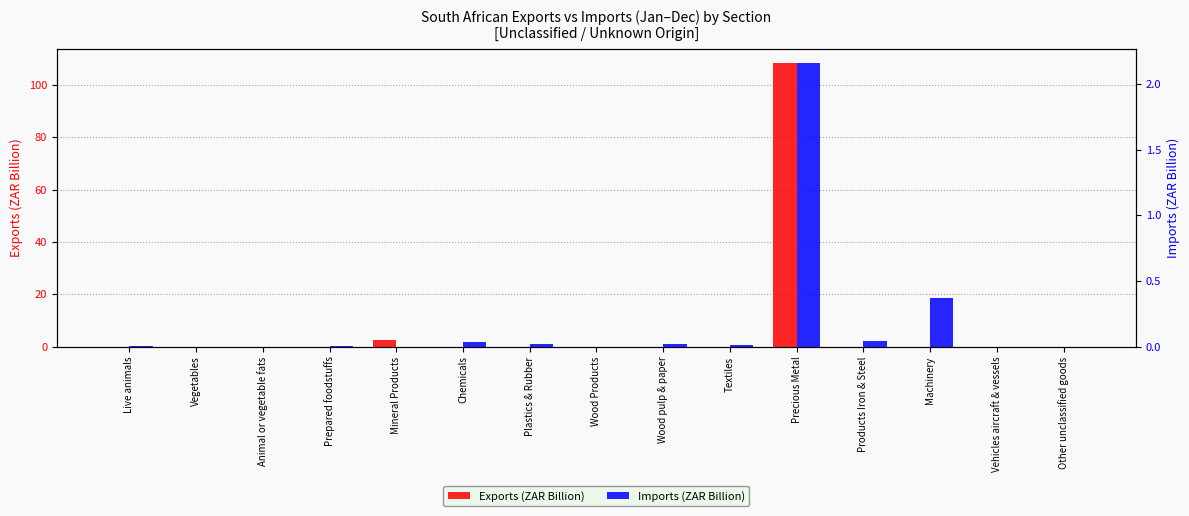

At which category is the sum across all series the highest?

Precious Metal